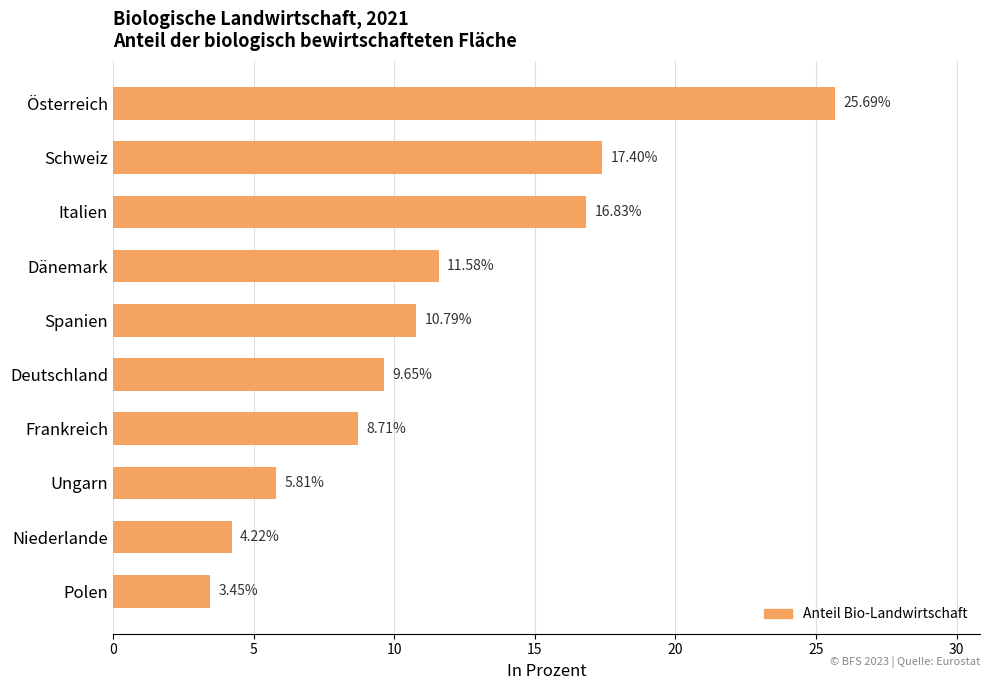

Between Dänemark and Deutschland, which is larger?

Dänemark